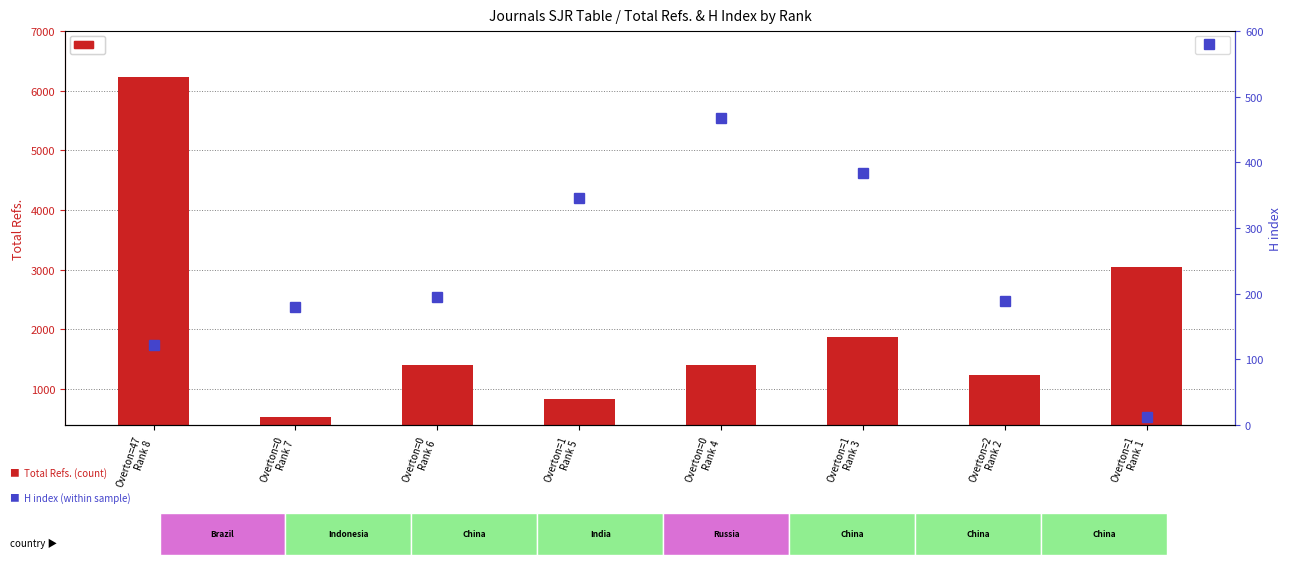

Rank the series at Overton=1
Rank 1 from highest to lowest value.

Total Refs., H index